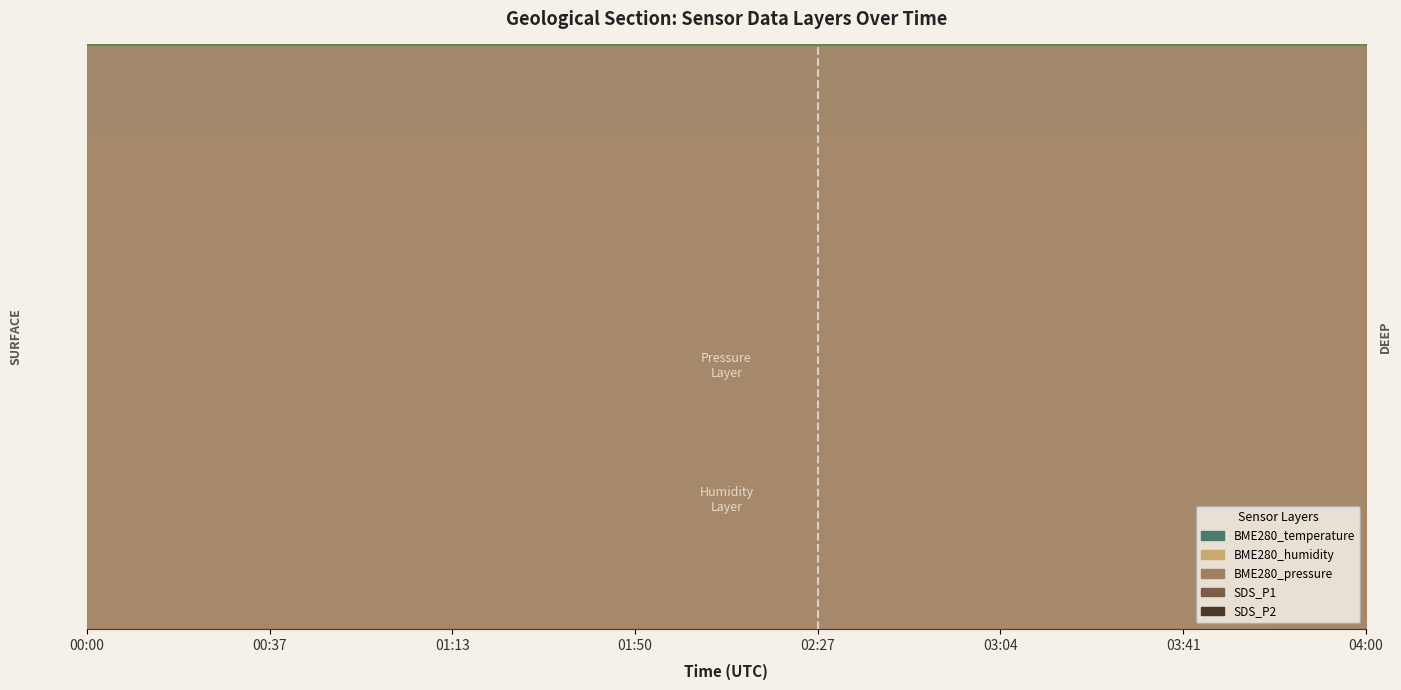

What is the approximate value of SDS_P1 at 03:41?

100.0